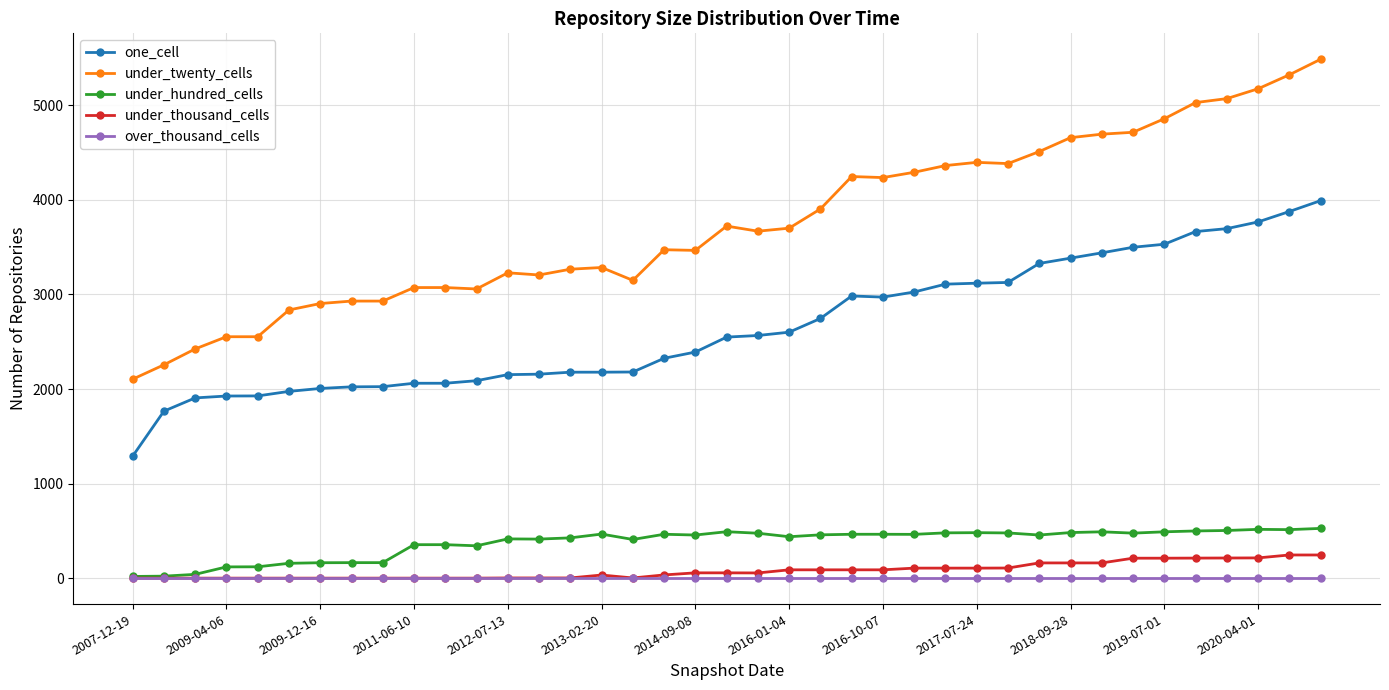

List the series in order of their peak value, lowest first.

over_thousand_cells, under_thousand_cells, under_hundred_cells, one_cell, under_twenty_cells